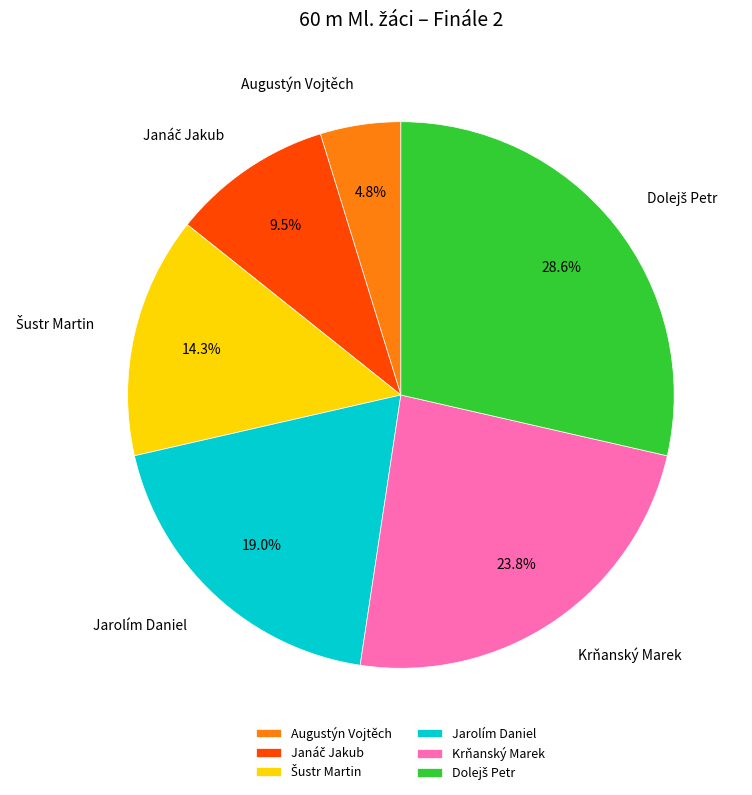

Which slice is the smallest?

Augustýn Vojtěch